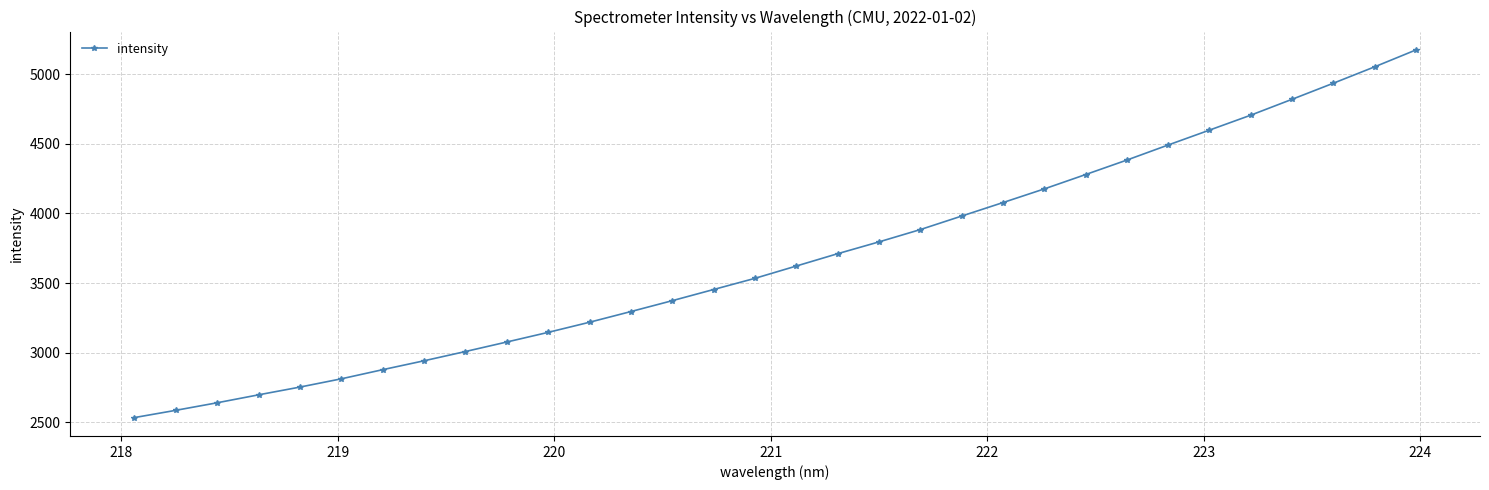

How many lines are shown in the chart?

1